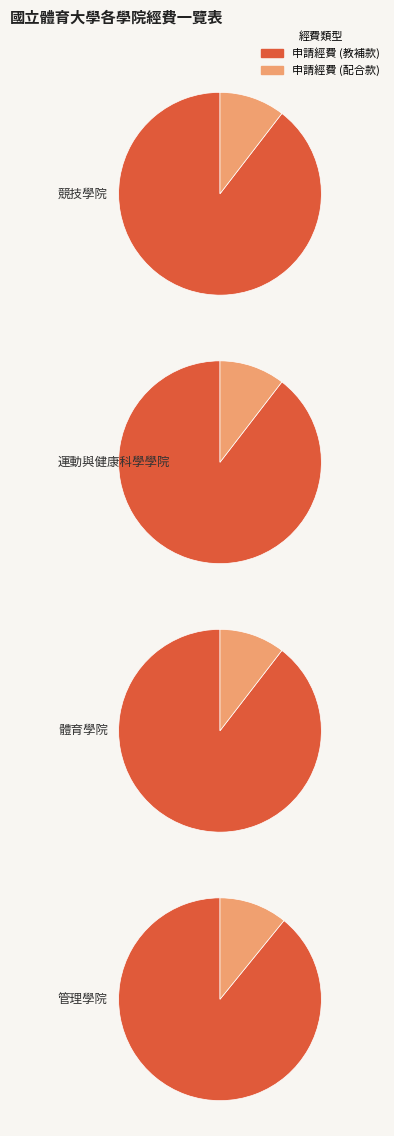

How much of the chart is everything except 體育學院?

74.7%